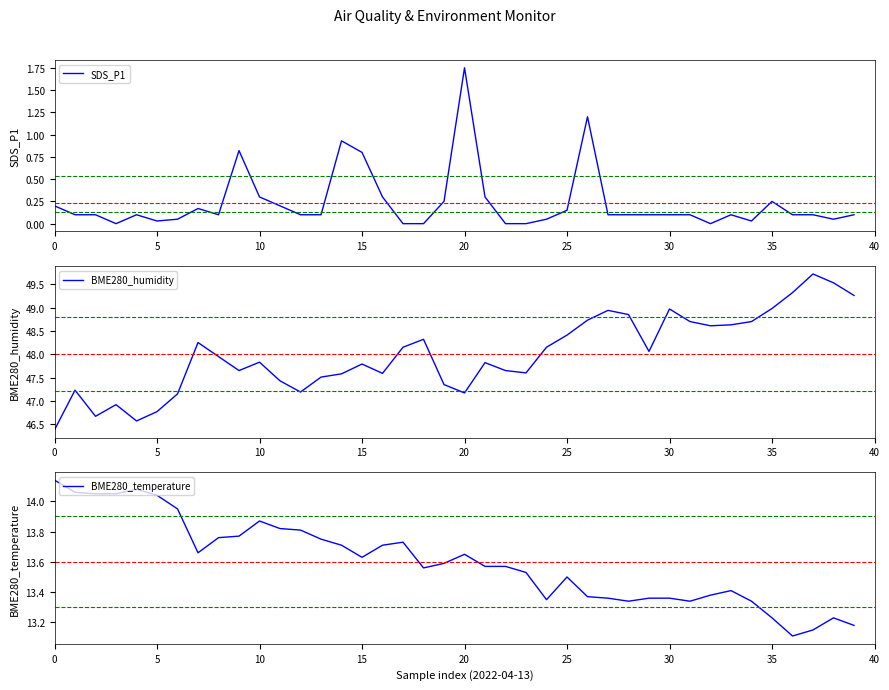

At how many categories does at least one series exceed 40?

40